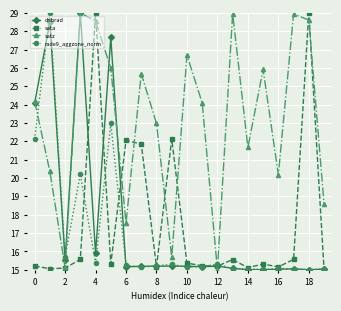

Which series has the largest total across all categories?

satz